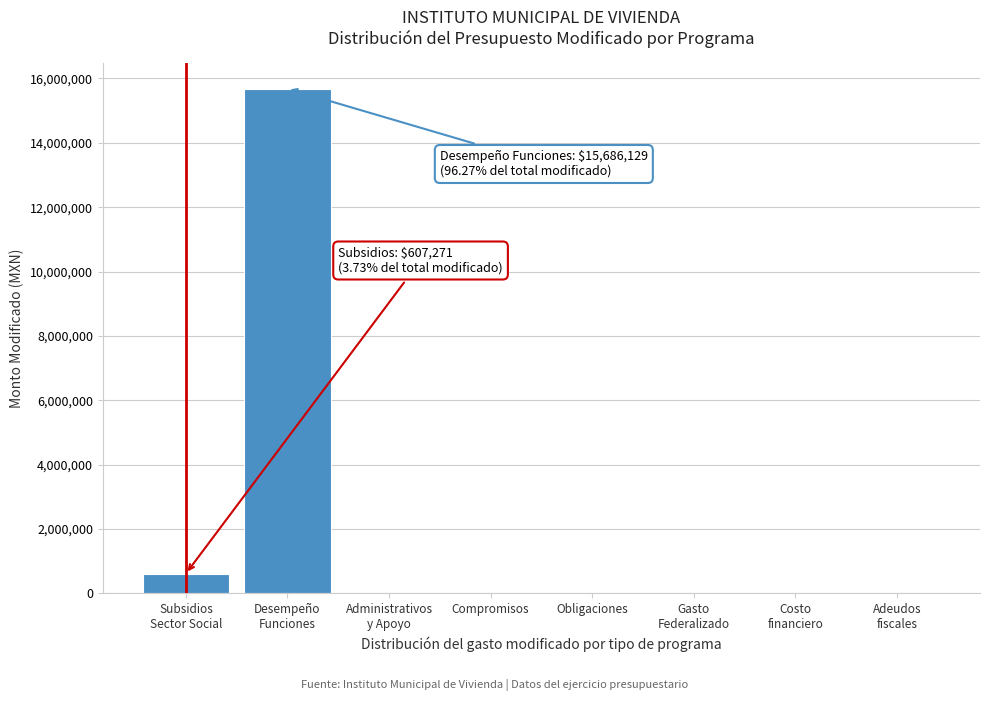

True or false: the data shows 0.0 at Obligaciones.

True